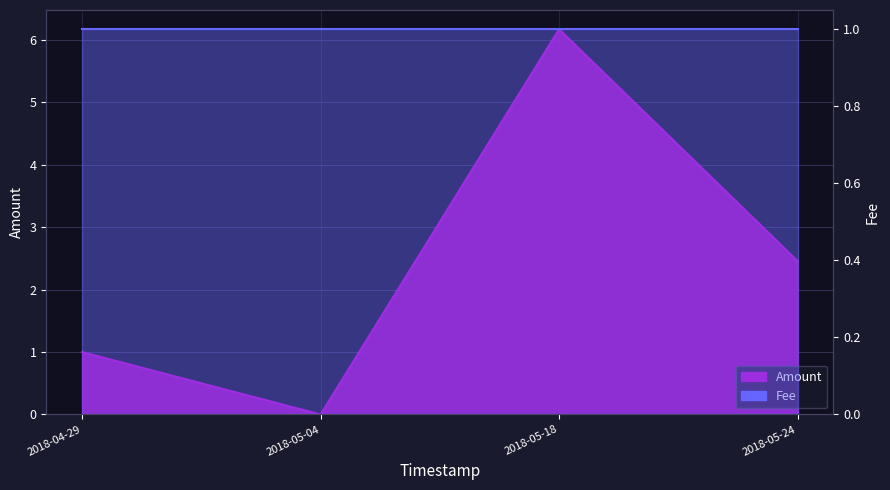

What is the difference between the maximum and minimum values?

6.2